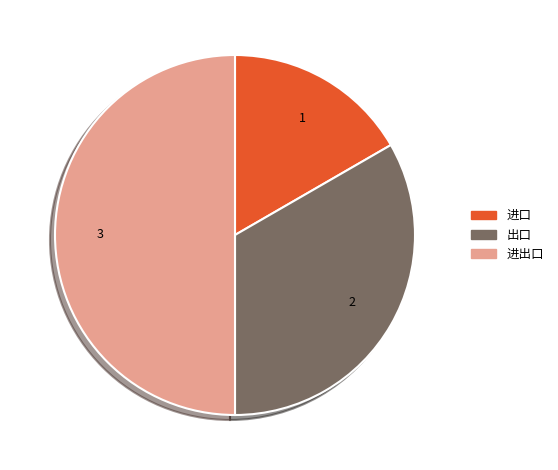

The 进出口 slice represents 50% of the pie. True or false?

True